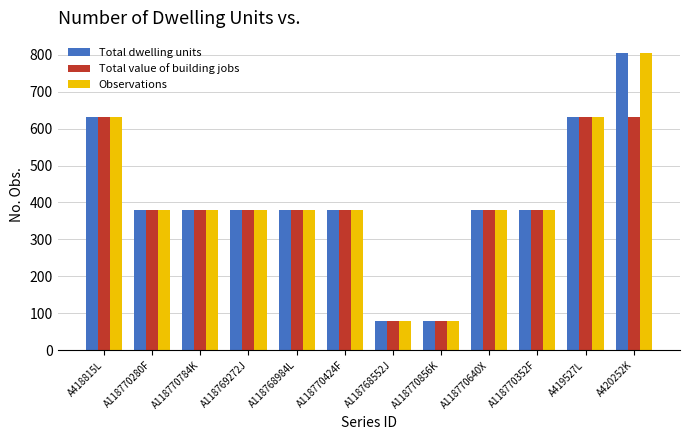

Reading left to right, transcribe all the data shown in this chart.

Total dwelling units: A418815L=631	A118770280F=379	A118770784K=379	A118769272J=379	A118768984L=379	A118770424F=379	A118768552J=79	A118770856K=79	A118770640X=379	A118770352F=379	A419527L=631	A420252K=805
Total value of building jobs: A418815L=631	A118770280F=379	A118770784K=379	A118769272J=379	A118768984L=379	A118770424F=379	A118768552J=79	A118770856K=79	A118770640X=379	A118770352F=379	A419527L=631	A420252K=631
Observations: A418815L=631	A118770280F=379	A118770784K=379	A118769272J=379	A118768984L=379	A118770424F=379	A118768552J=79	A118770856K=79	A118770640X=379	A118770352F=379	A419527L=631	A420252K=805